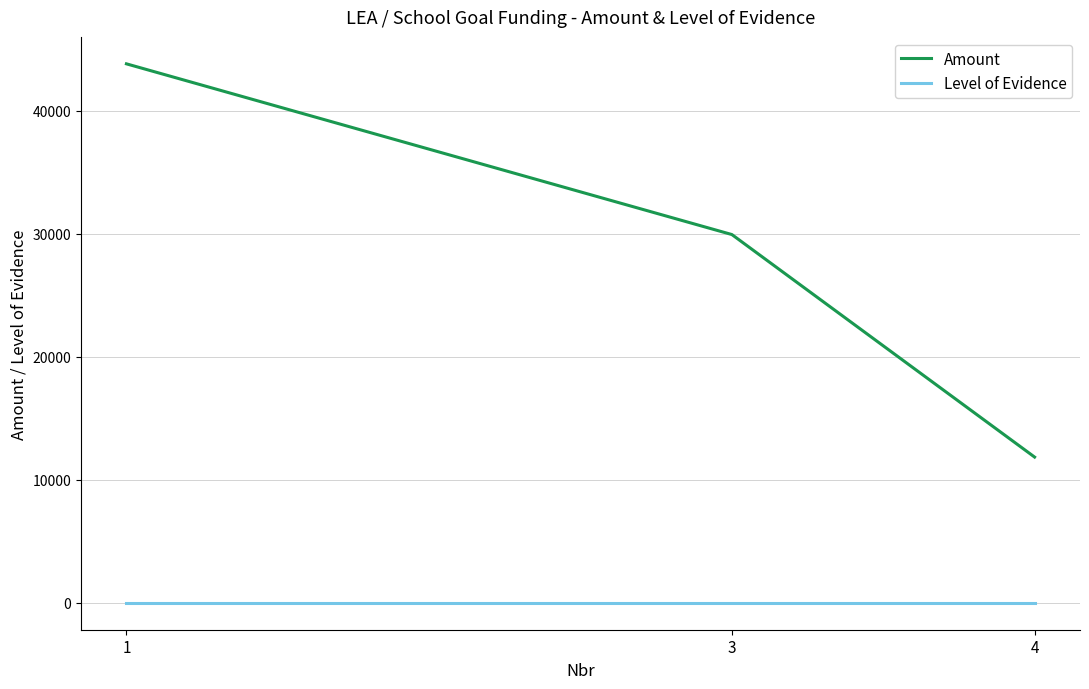

The value of Amount at 3 is 29945. True or false?

True